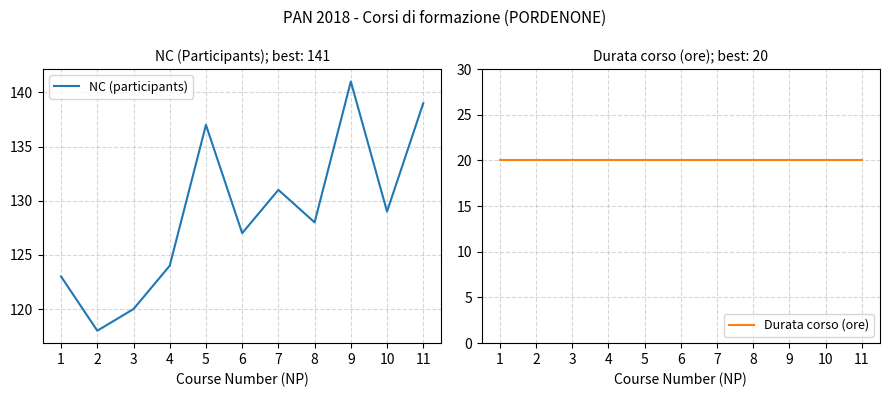

What is the lowest value of the NC (participants) series?

118